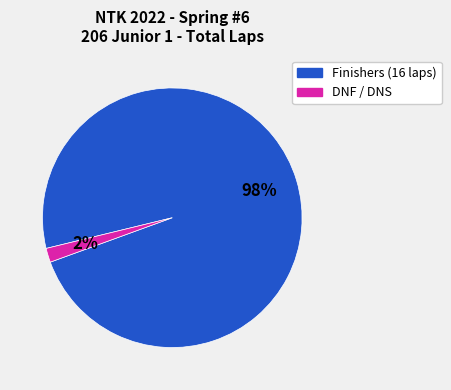

Count the number of slices in the pie.

2